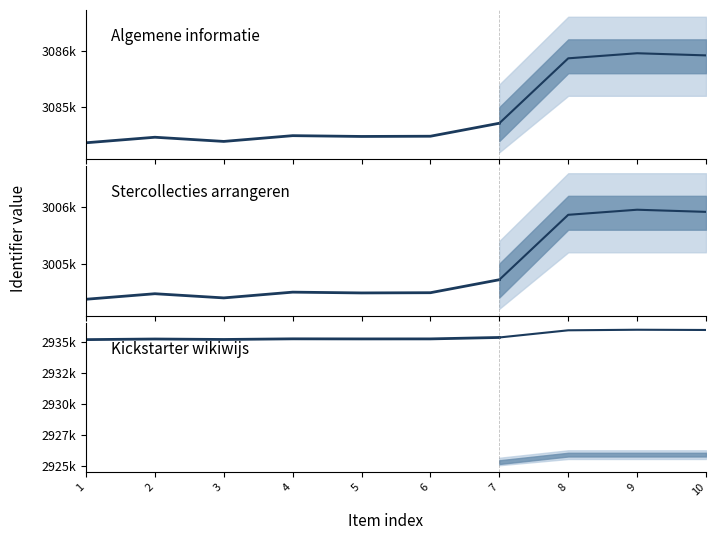

What is the value of the Algemene informatie point at the 5th from the left?

3085240